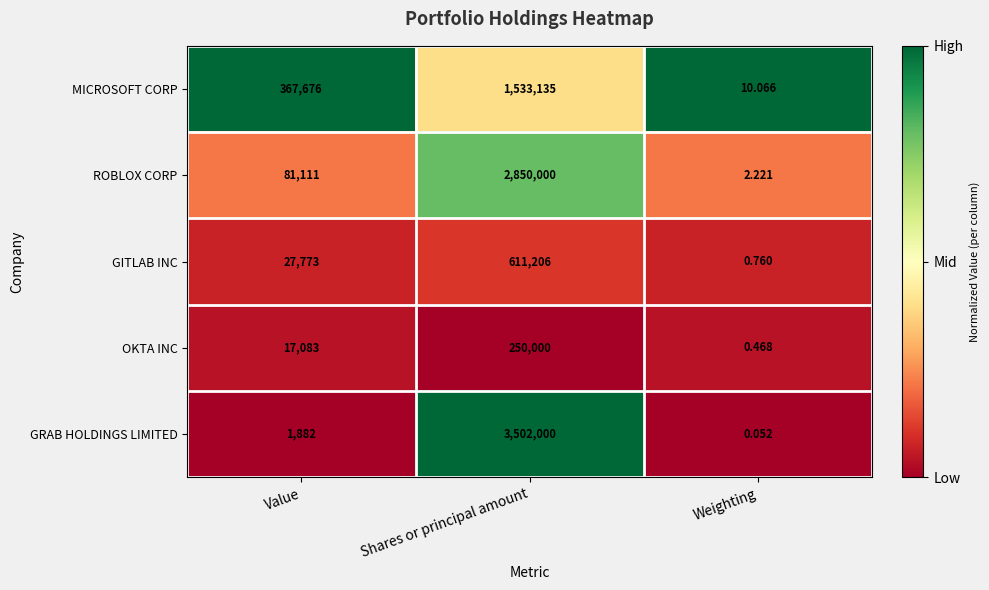

At which category does the chart reach its peak across all series?

Shares or principal amount